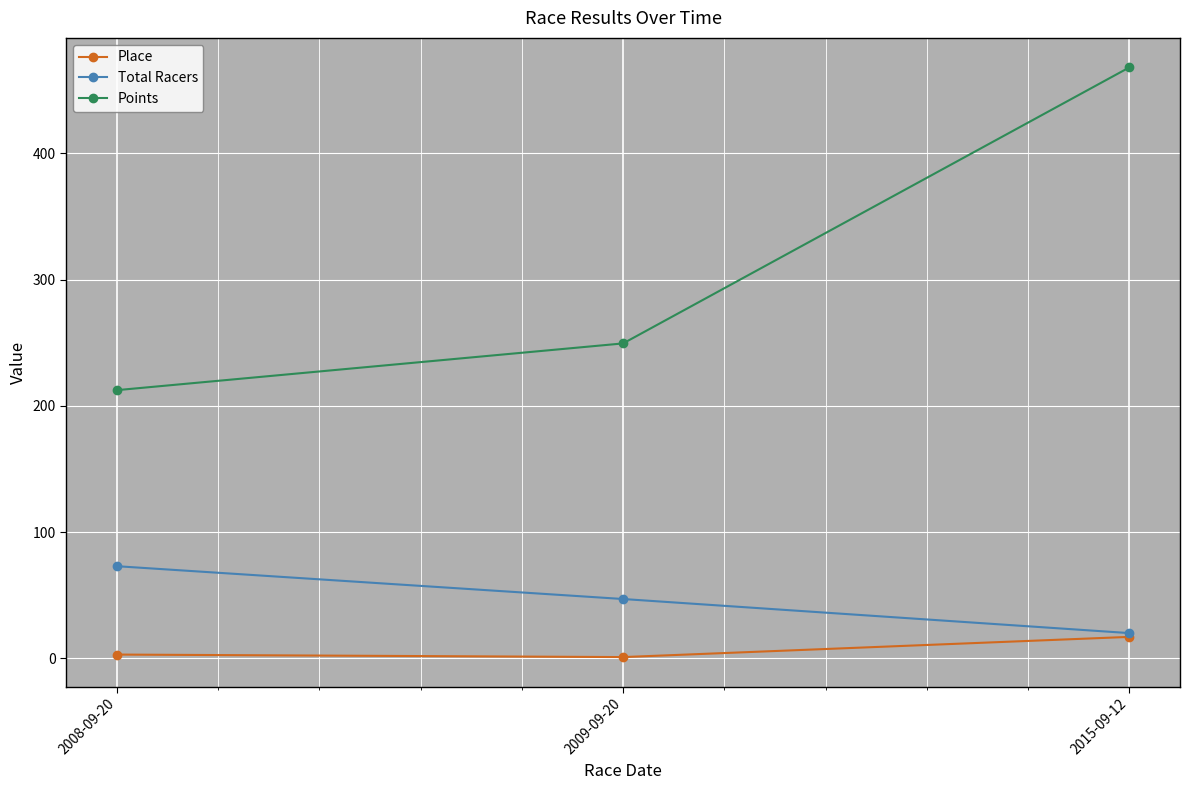

What is the sum of the Place values at 2015-09-12 and 2009-09-20?

18.0